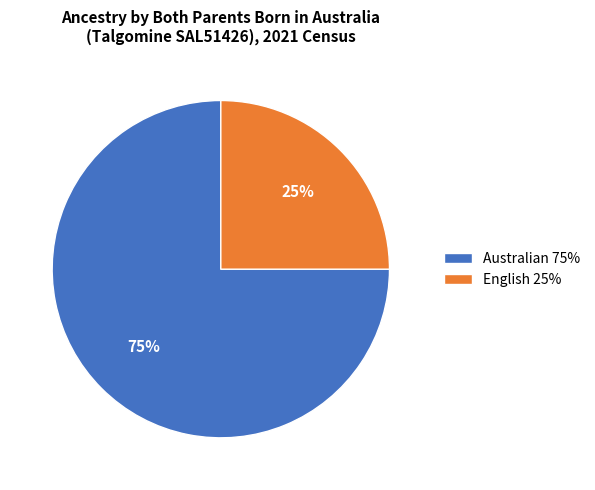

Do Australian 75% and English 25% together represent more than half of the pie?

Yes